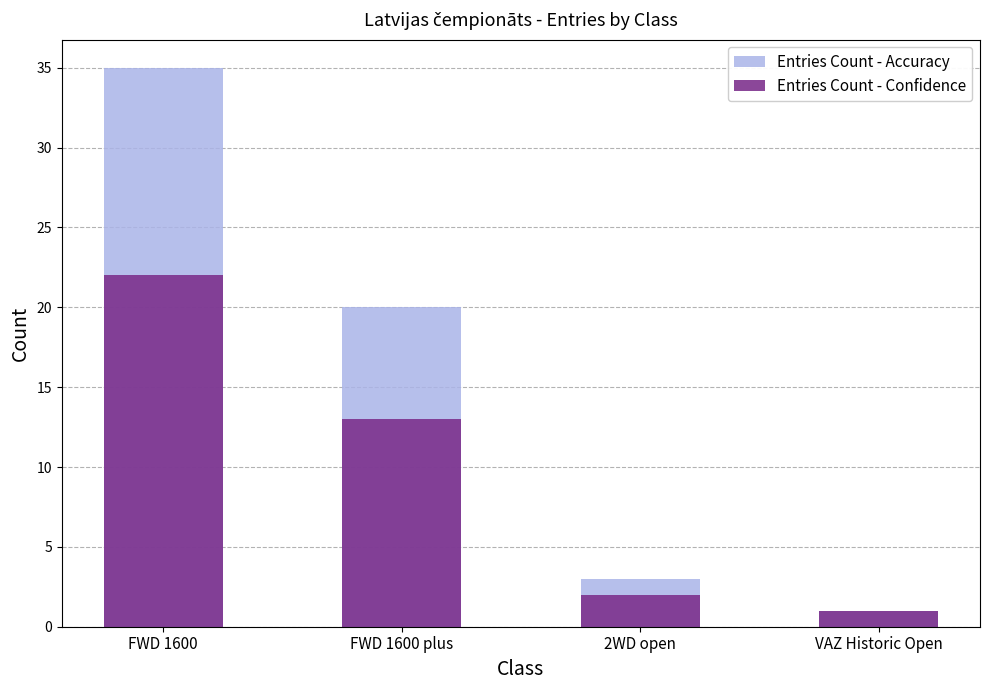

Which label corresponds to the largest value in the chart?

FWD 1600